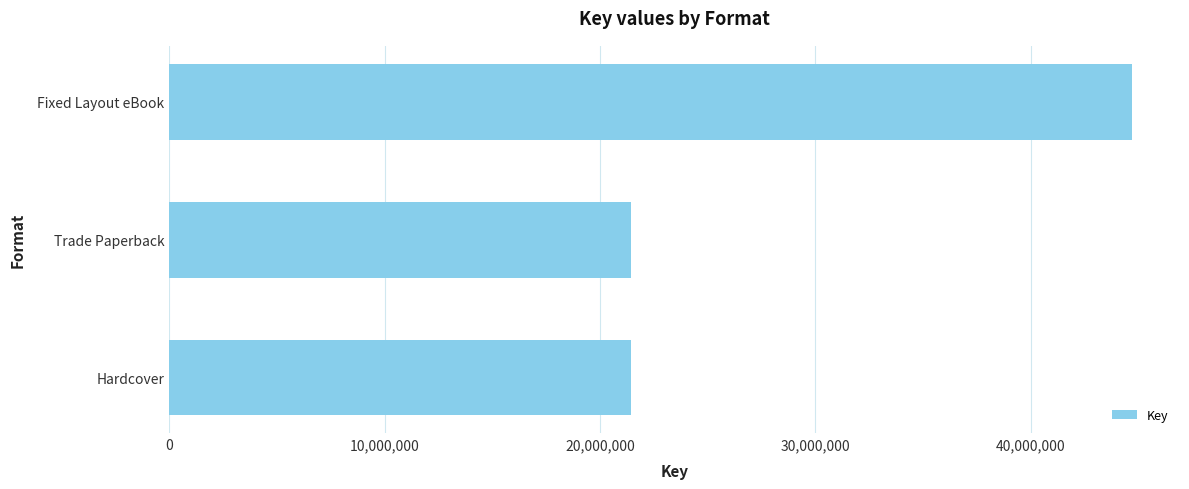

Approximately how many times larger is the value at Hardcover compared to Fixed Layout eBook?

0.5